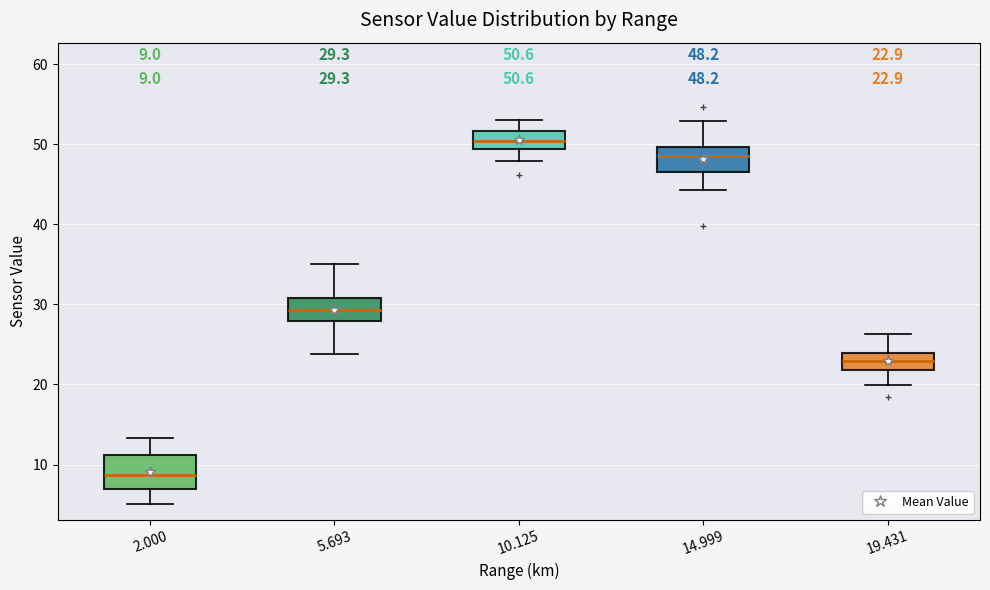

Which box has the highest median line?

10.125